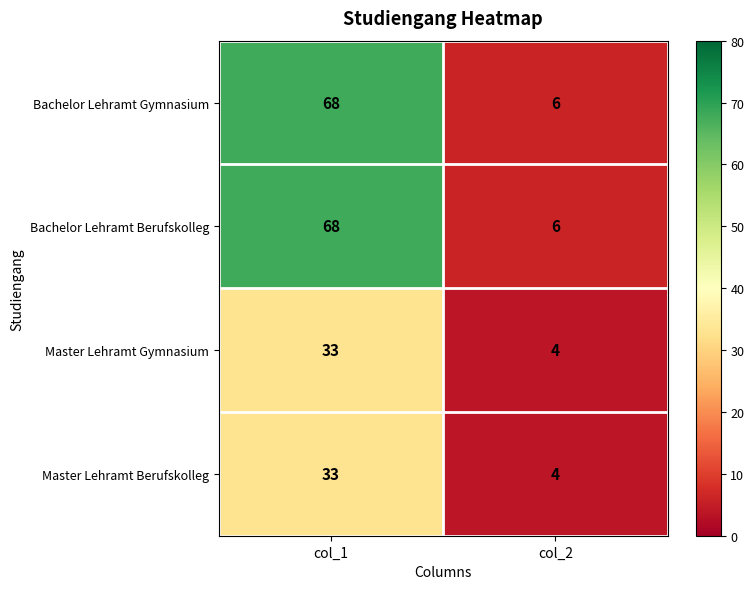

List the labels in order of Bachelor Lehramt Berufskolleg value, smallest first.

col_2, col_1